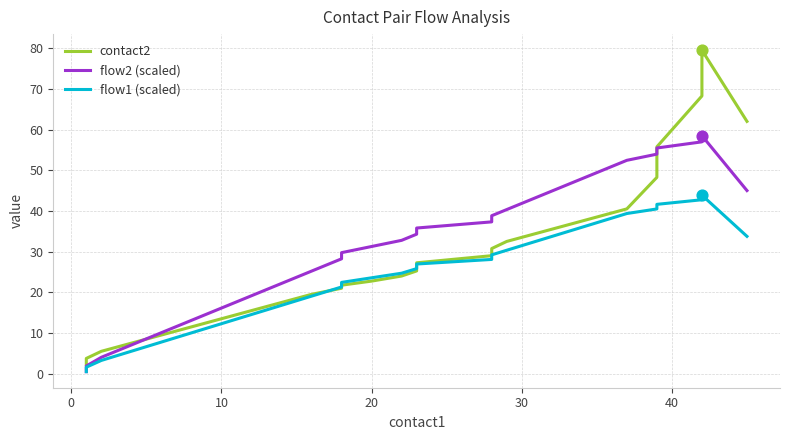

Is the value of contact2 at 15 greater than the value of flow2 (scaled) at 35?

No